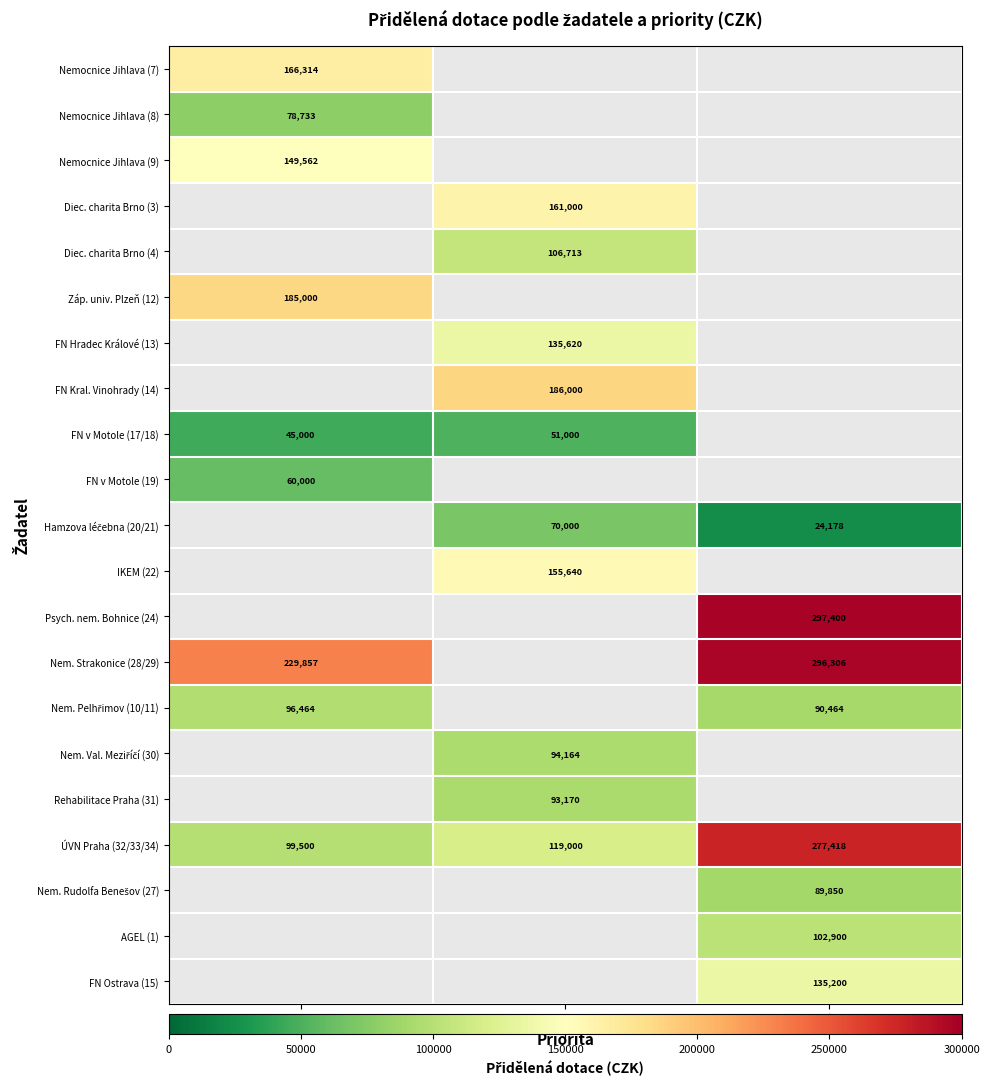

Is it true that FN v Motole (17/18) equals 45000.0 at 1. Podpora zdraví?

True